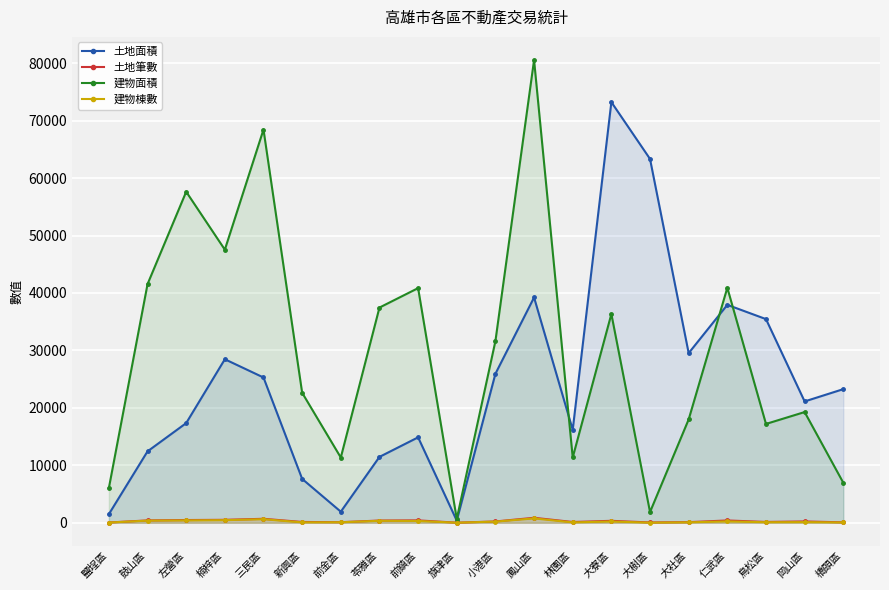

At which category is the sum across all series the highest?

鳳山區